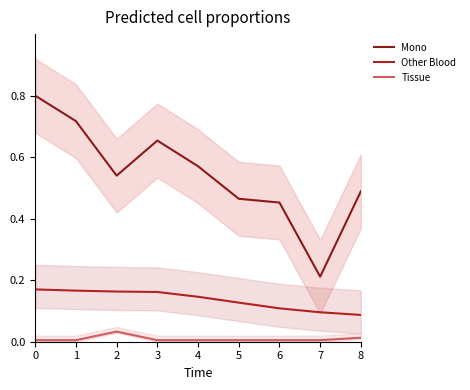

Reading left to right, what are all the values shown in this chart?

Mono: 0.8	0.7	0.5	0.7	0.6	0.5	0.5	0.2	0.5
Other Blood: 0.2	0.2	0.2	0.2	0.1	0.1	0.1	0.1	0.1
Tissue: 0.0	0.0	0.0	0.0	0.0	0.0	0.0	0.0	0.0